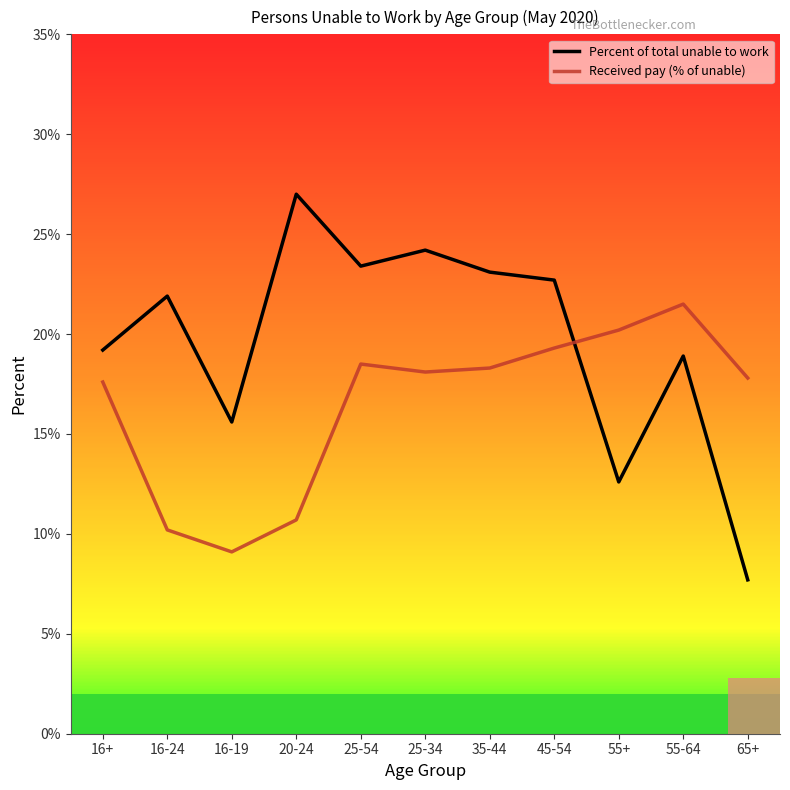

Rank the series by their average value, from highest to lowest.

Percent of total unable to work, Received pay (% of unable)